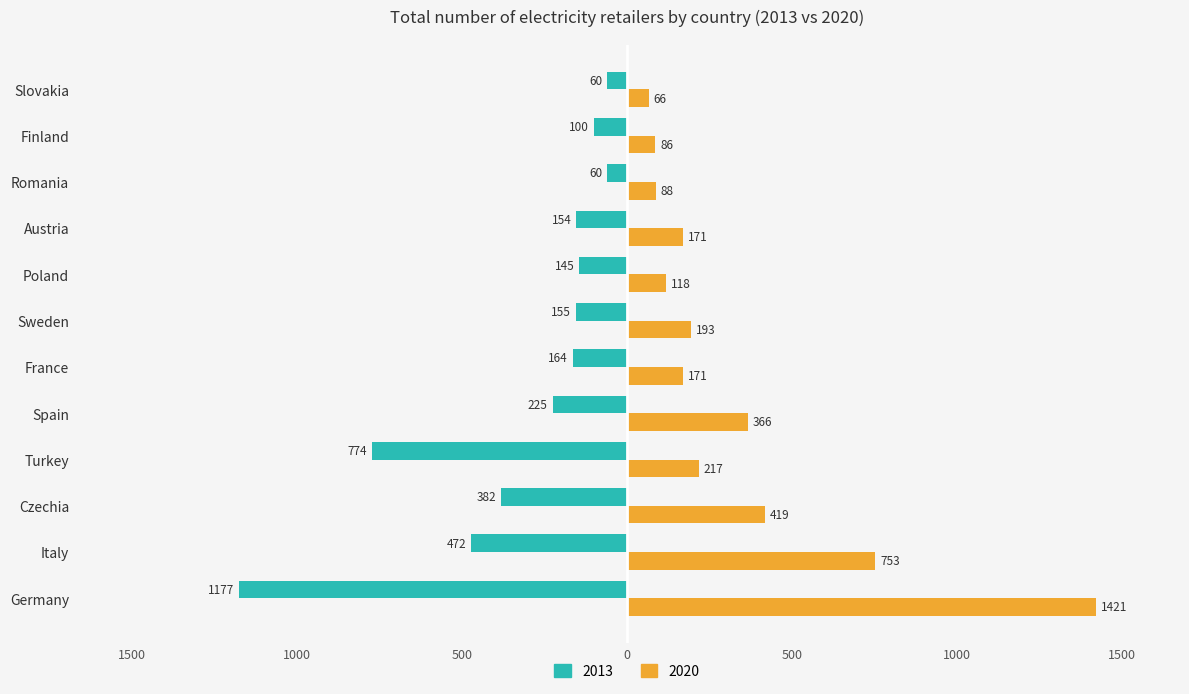

What are all the series names shown in the legend?

2013, 2020